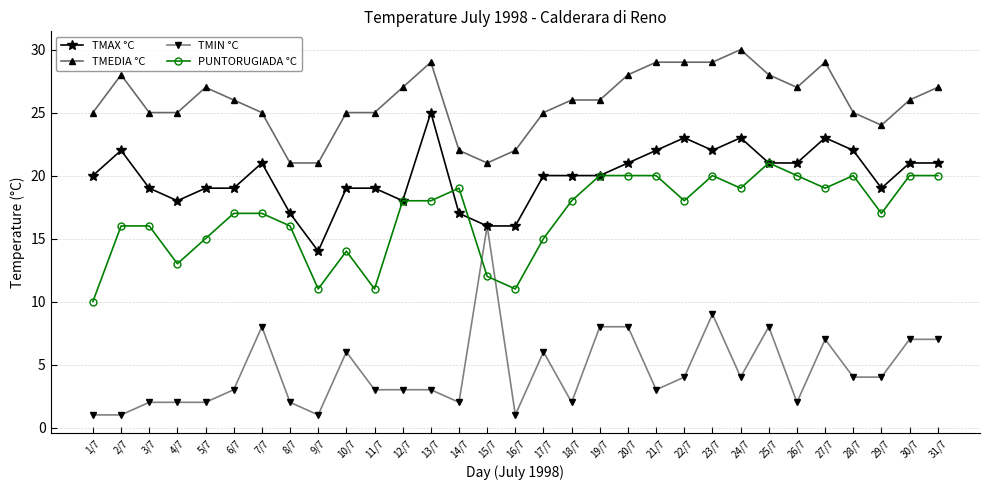

Rank the series at 10/7 from lowest to highest value.

TMIN °C, PUNTORUGIADA °C, TMAX °C, TMEDIA °C